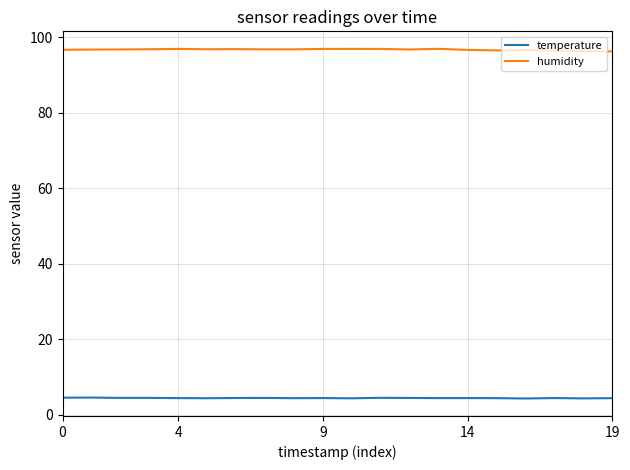

List the series in order of their overall mean, lowest first.

temperature, humidity